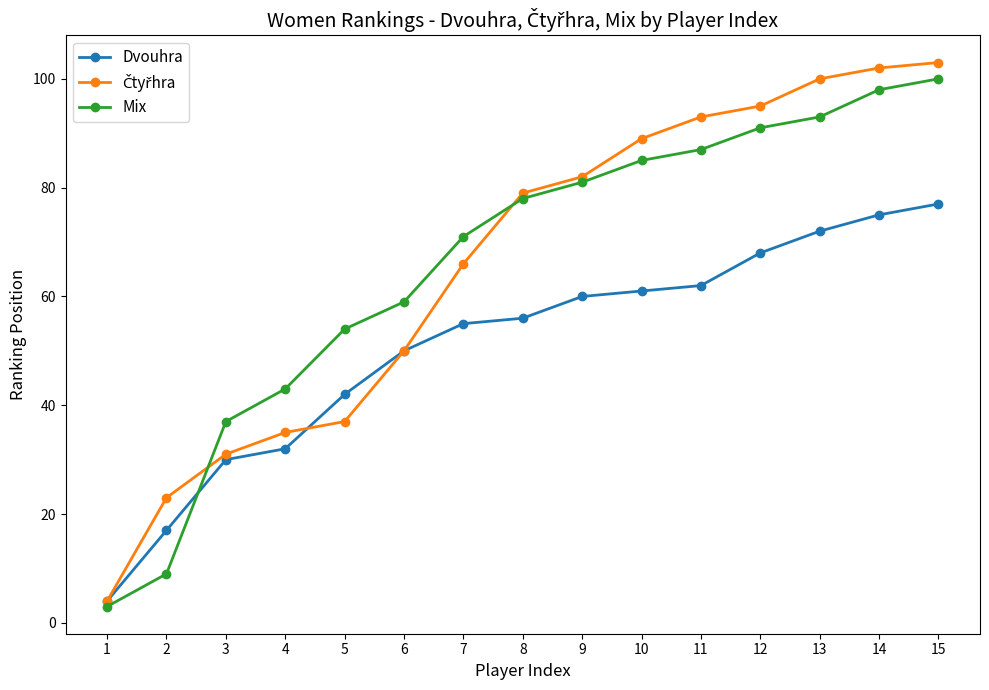

How many data points does each series have?

15